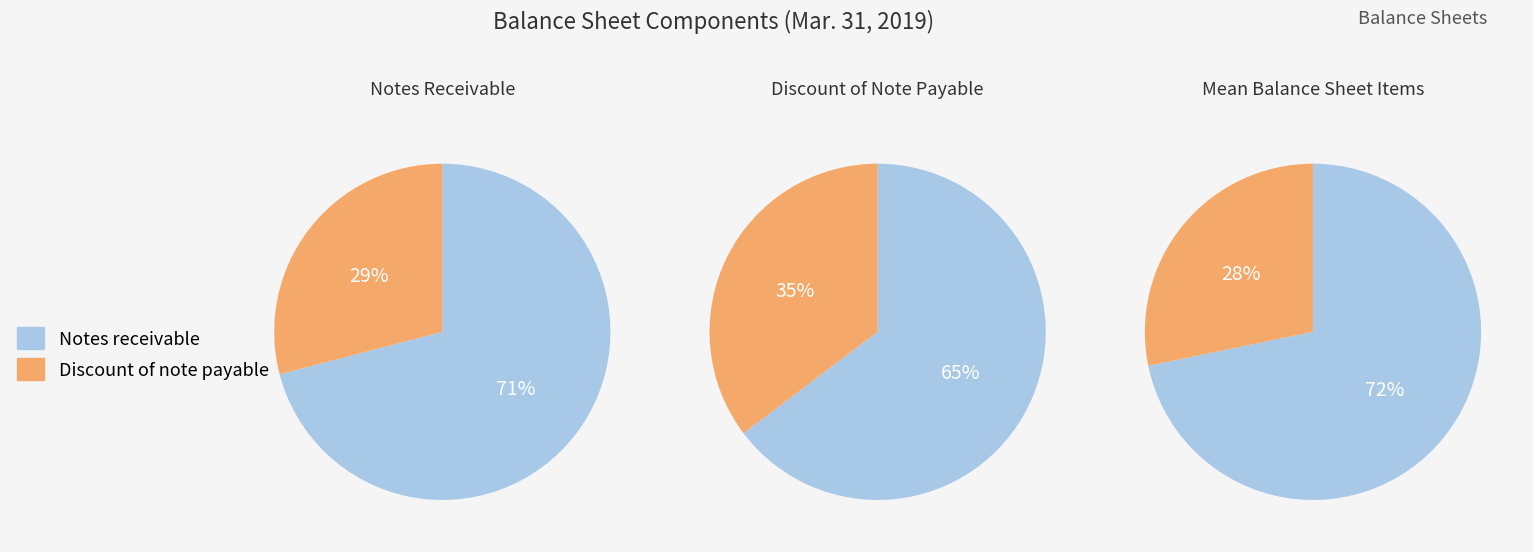

How many slices are in this pie chart?

2